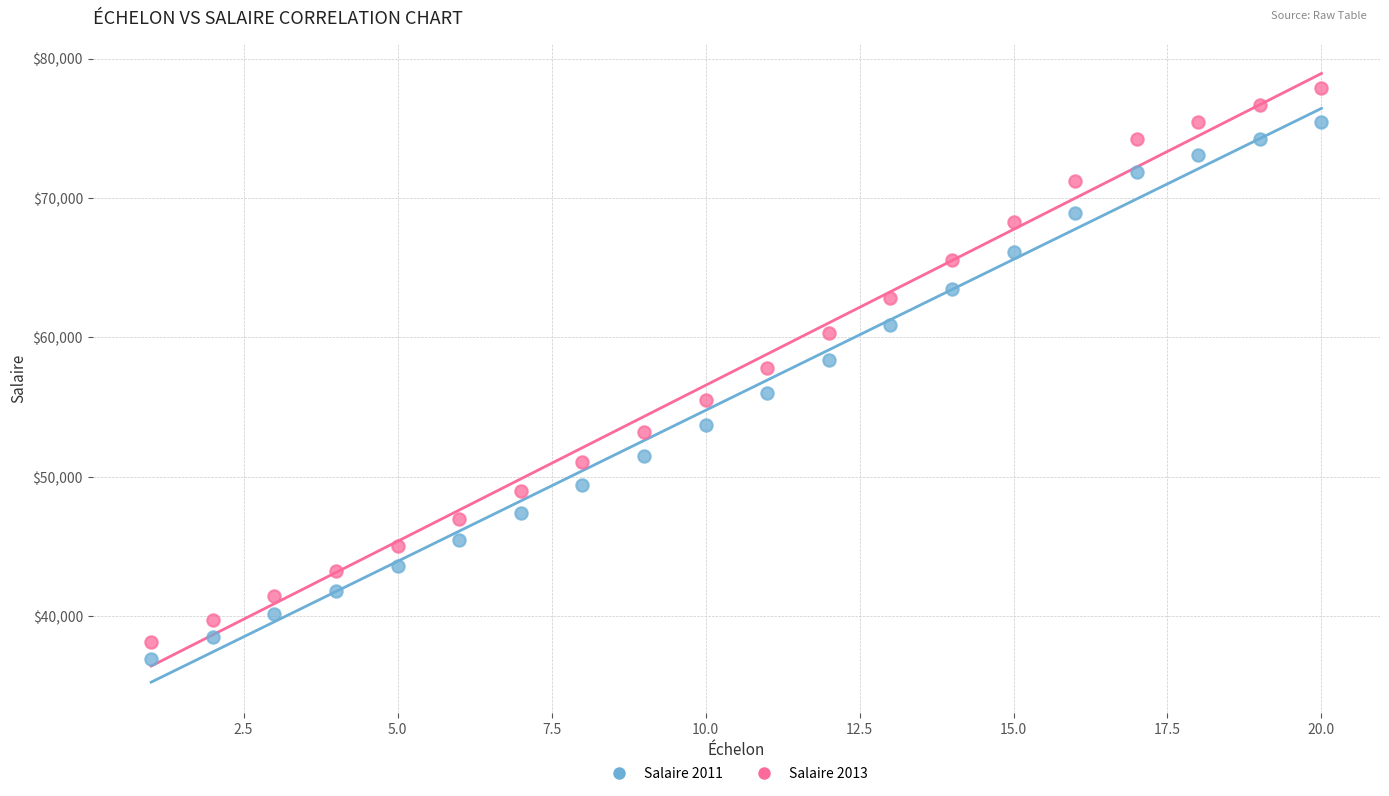

What are all the series names shown in the legend?

Salaire 2011, Salaire 2013